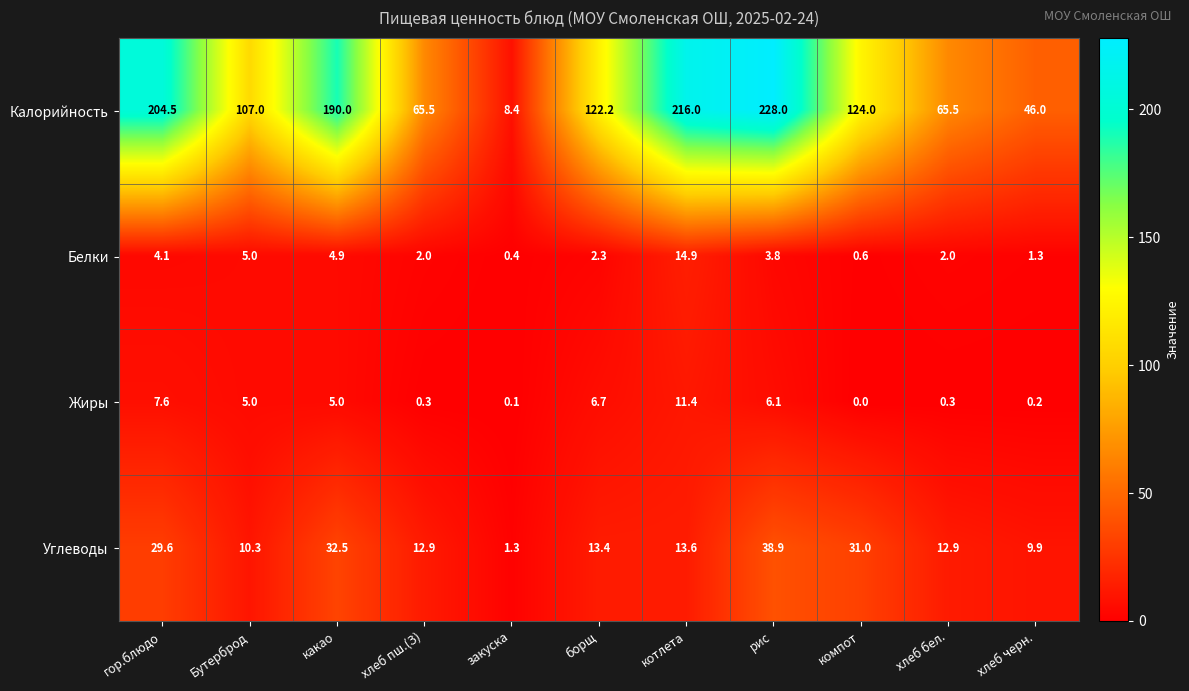

The Калорийность series shows 8.4 at закуска. True or false?

True